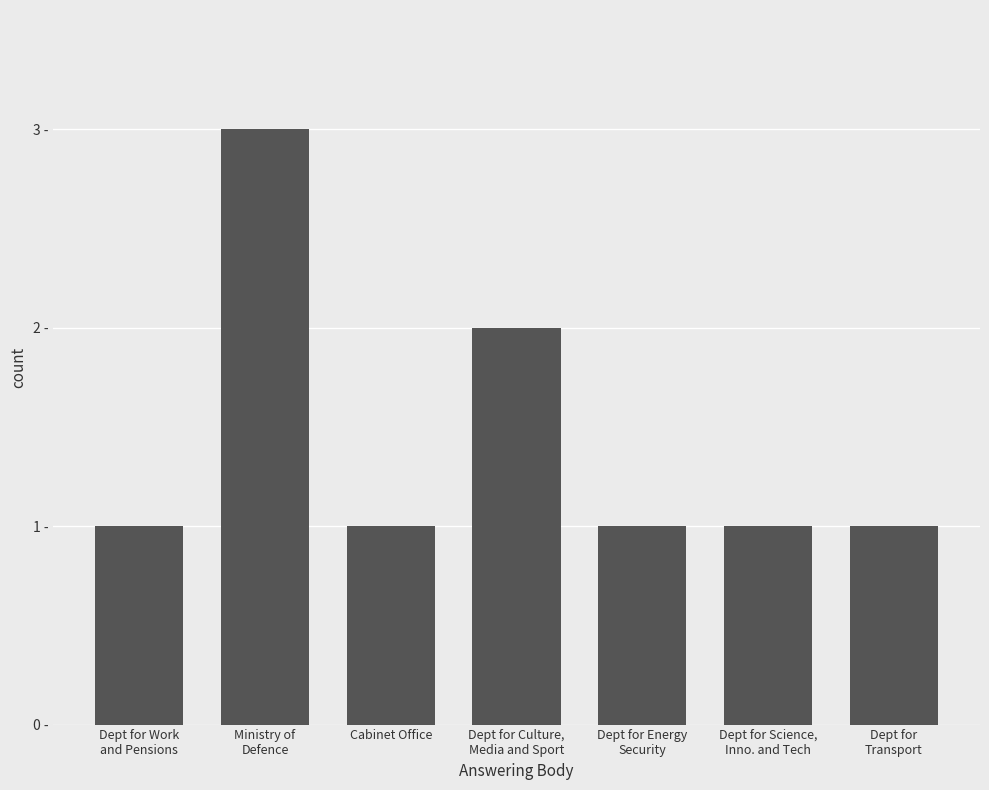

List the labels in order of value, smallest first.

Dept for Work
and Pensions, Cabinet Office, Dept for Energy
Security, Dept for Science,
Inno. and Tech, Dept for
Transport, Dept for Culture,
Media and Sport, Ministry of
Defence